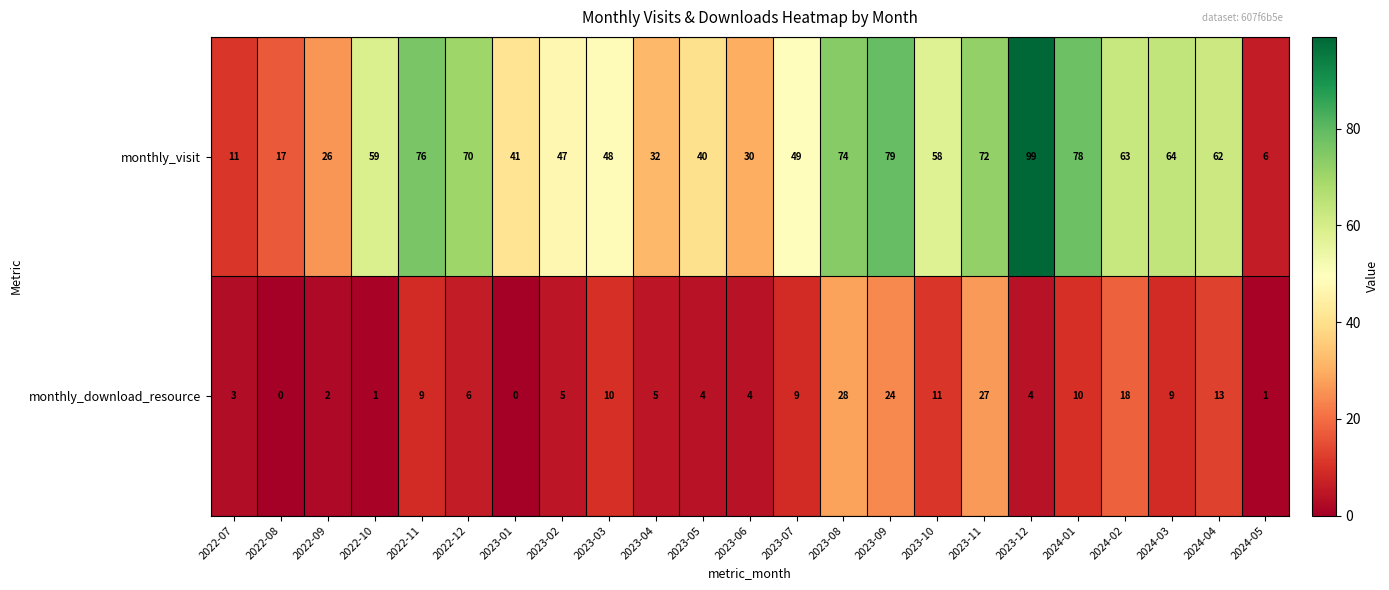

Count the number of categories in the chart.

23